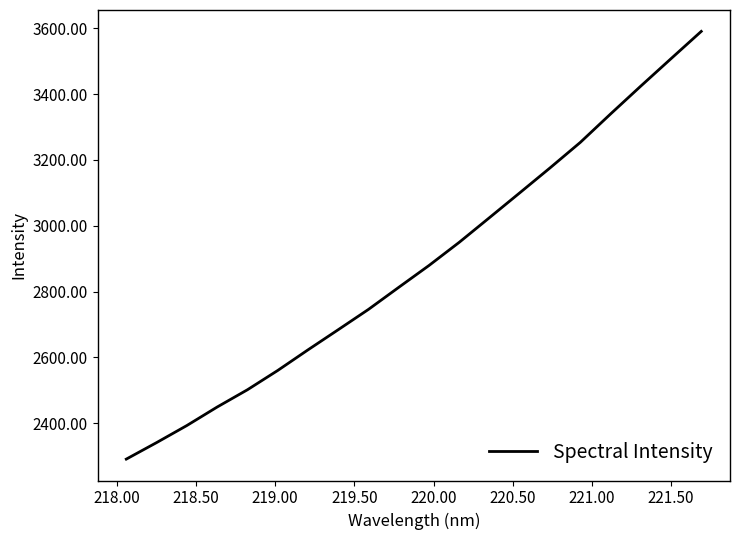

What is the minimum value shown in the chart?

2290.9